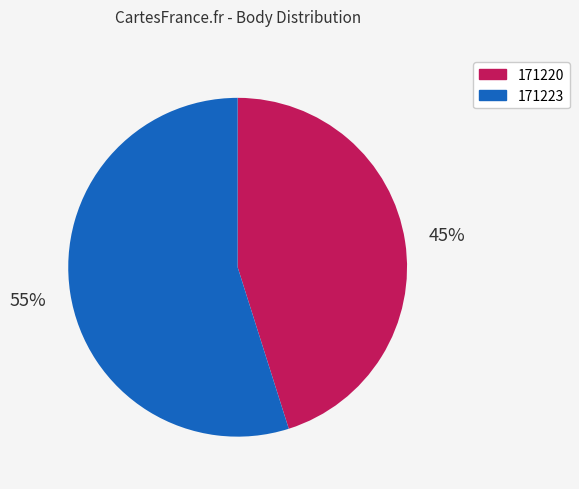

What percentage is the 171220 slice, to the nearest percent?

45%